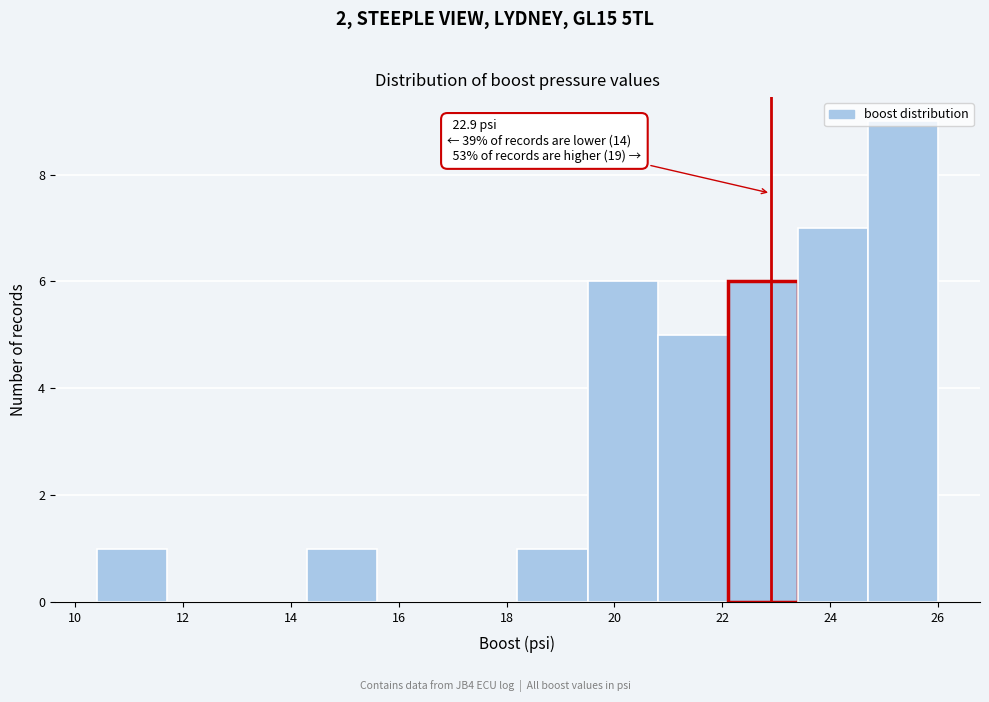

Which range on the x-axis has the tallest bar?

24.7 to 26.0